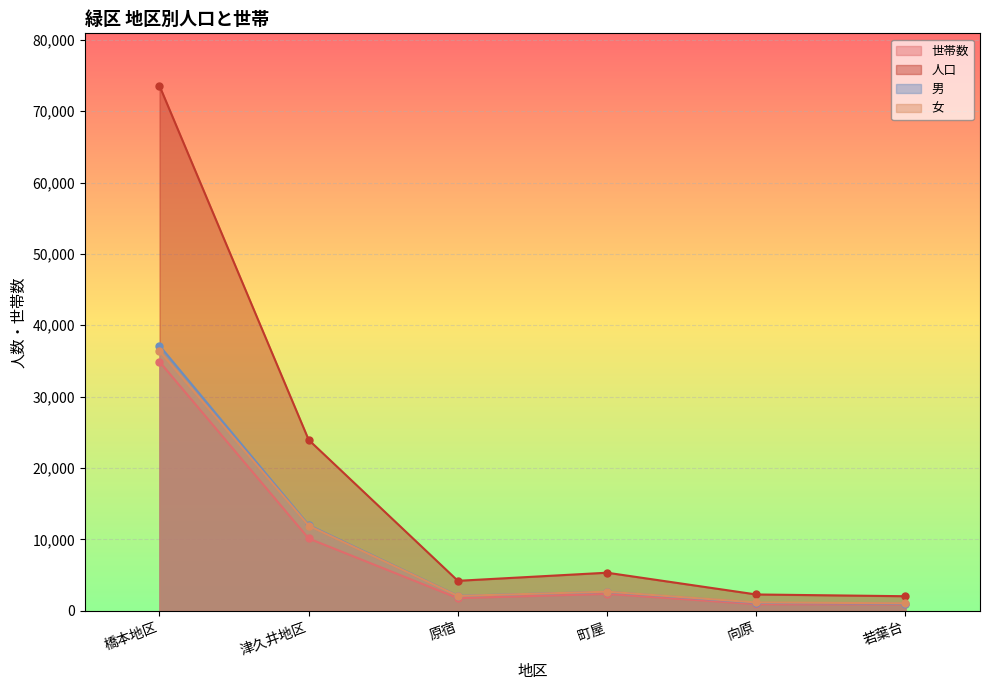

True or false: 世帯数 and 女 intersect in this chart.

False